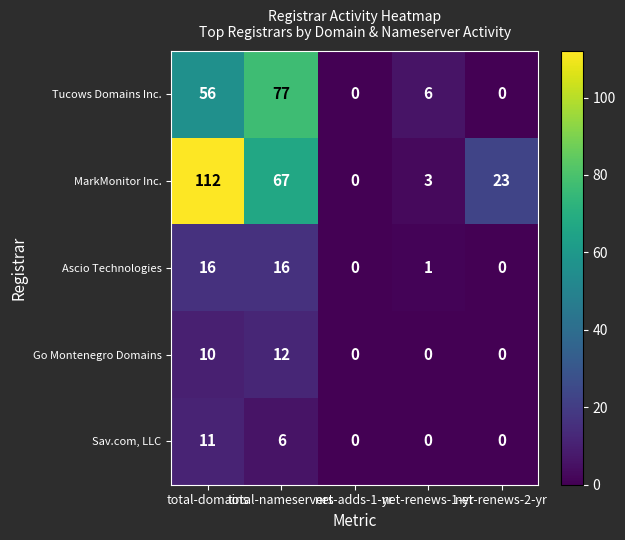

What is the total value across all series at net-renews-1-yr?

10